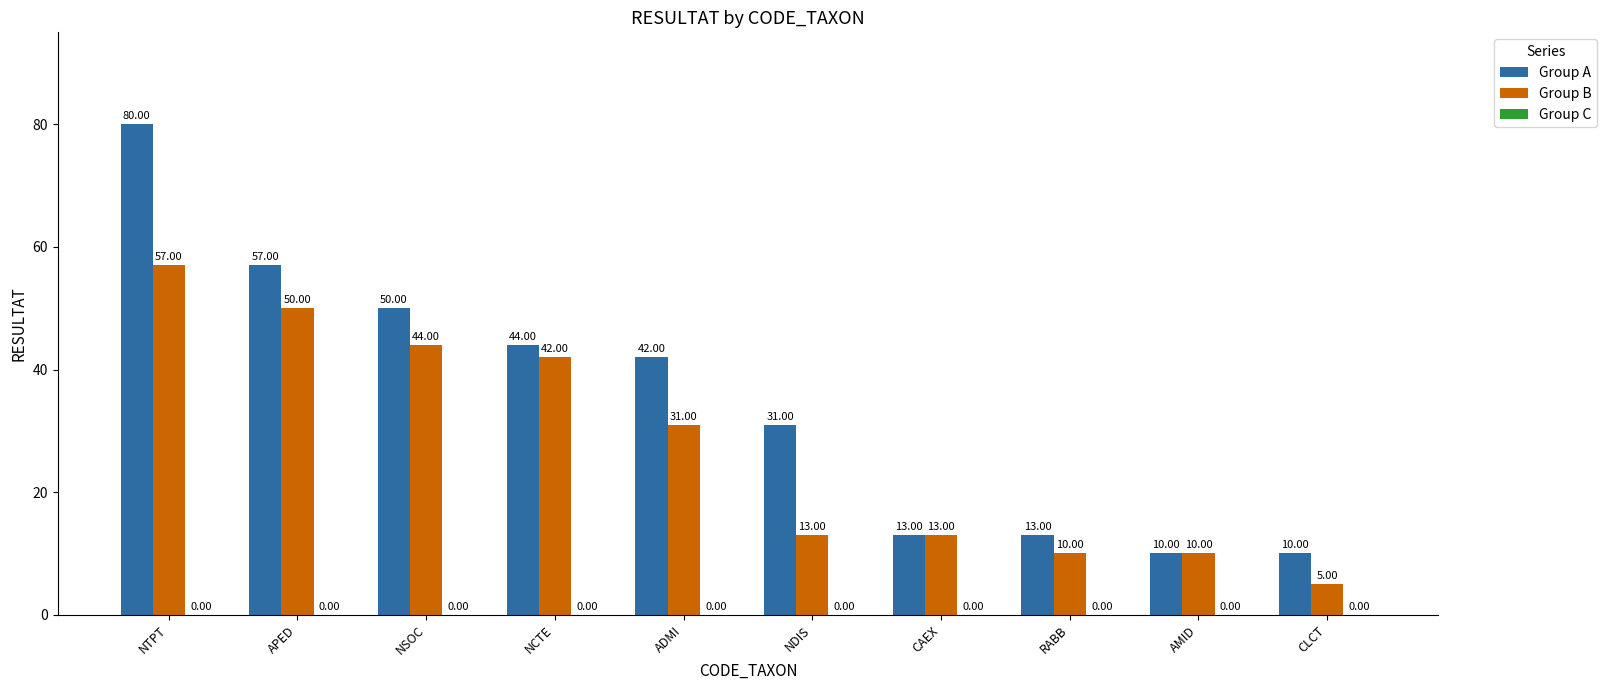

What is the label of the 4th bar from the right?

CAEX